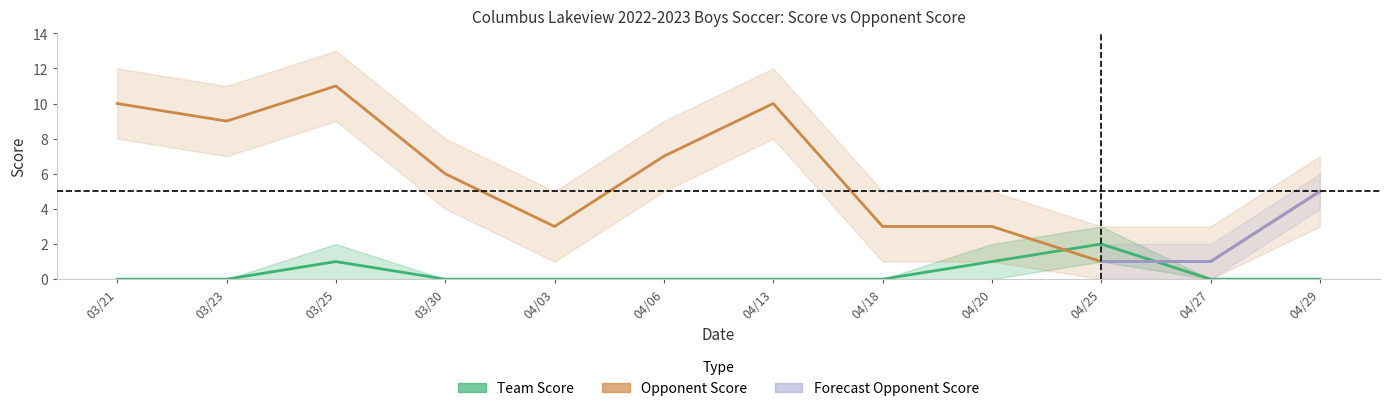

How many intersections are there between Team Score and Opponent Score?

2